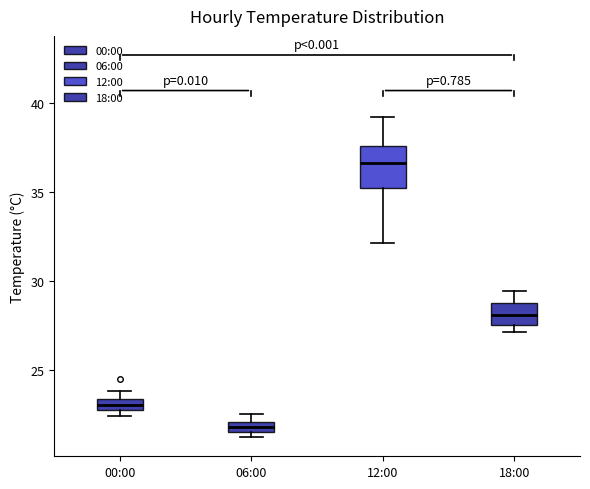

Which box is the tallest, from its lower edge to its upper edge?

12:00